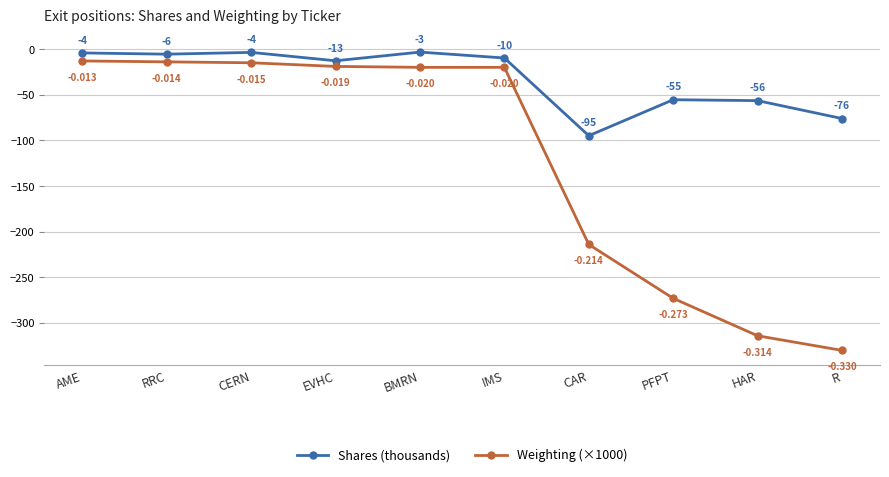

Rank the categories by Shares (thousands) value from highest to lowest.

BMRN, CERN, AME, RRC, IMS, EVHC, PFPT, HAR, R, CAR